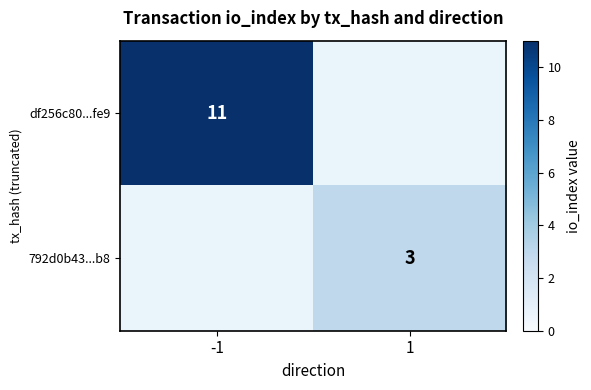

Which has a higher value, -1 or 1?

-1